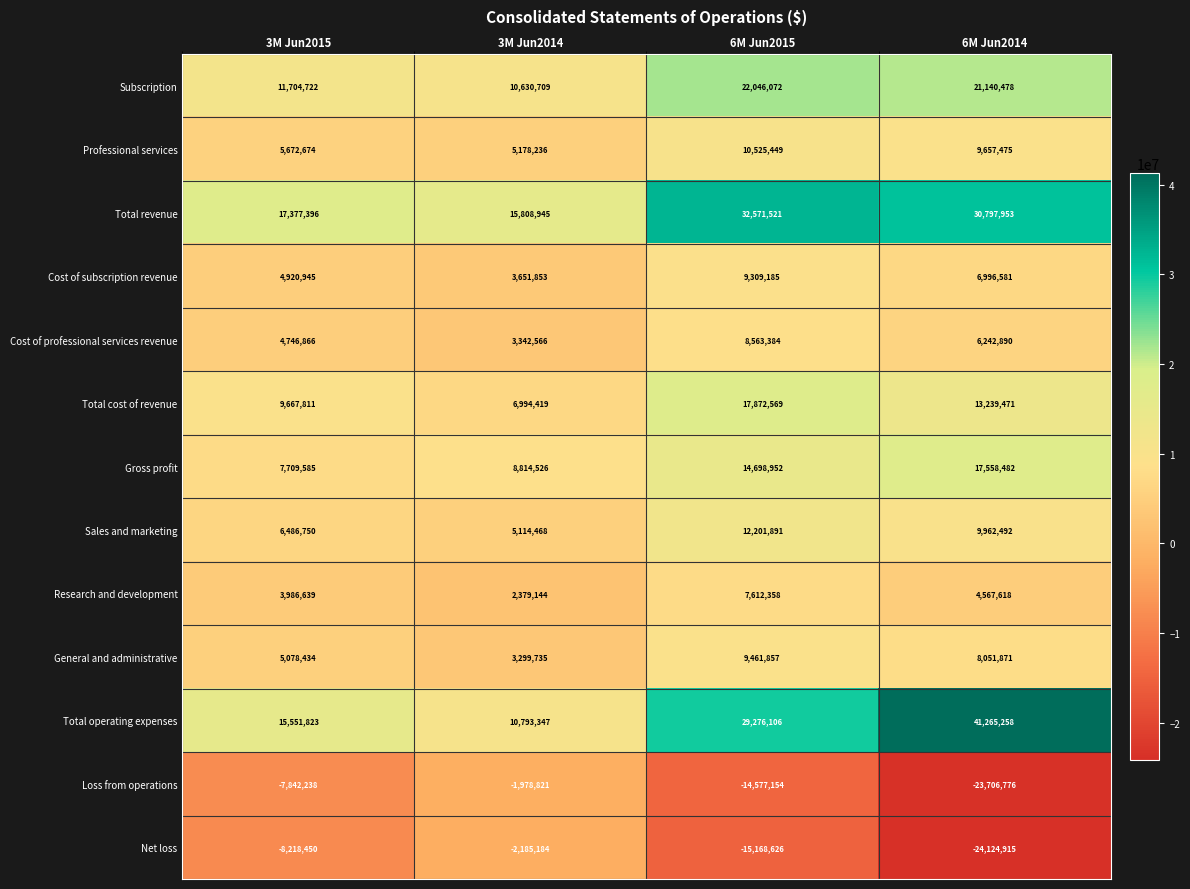

The value of General and administrative at 6M Jun2014 is 8051871. True or false?

True